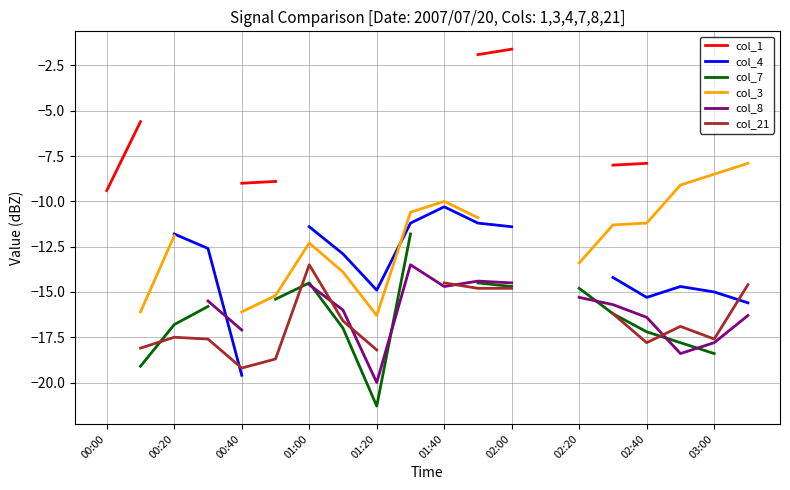

True or false: col_3 and col_8 intersect in this chart.

False